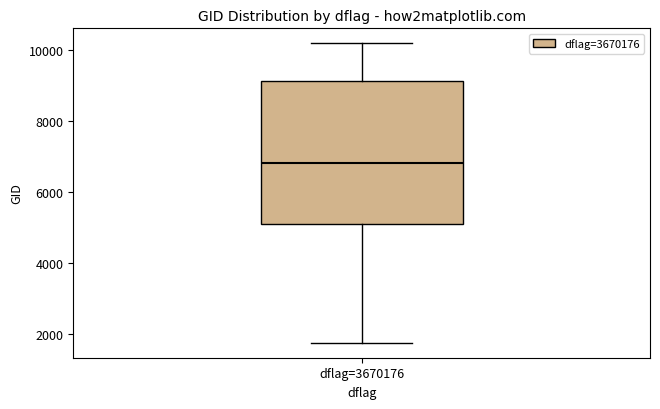

Where is the lower edge of the box for dflag=3670176 on the y-axis? The values are not printed on the chart, so give them approximately, as read against the axis.

5000